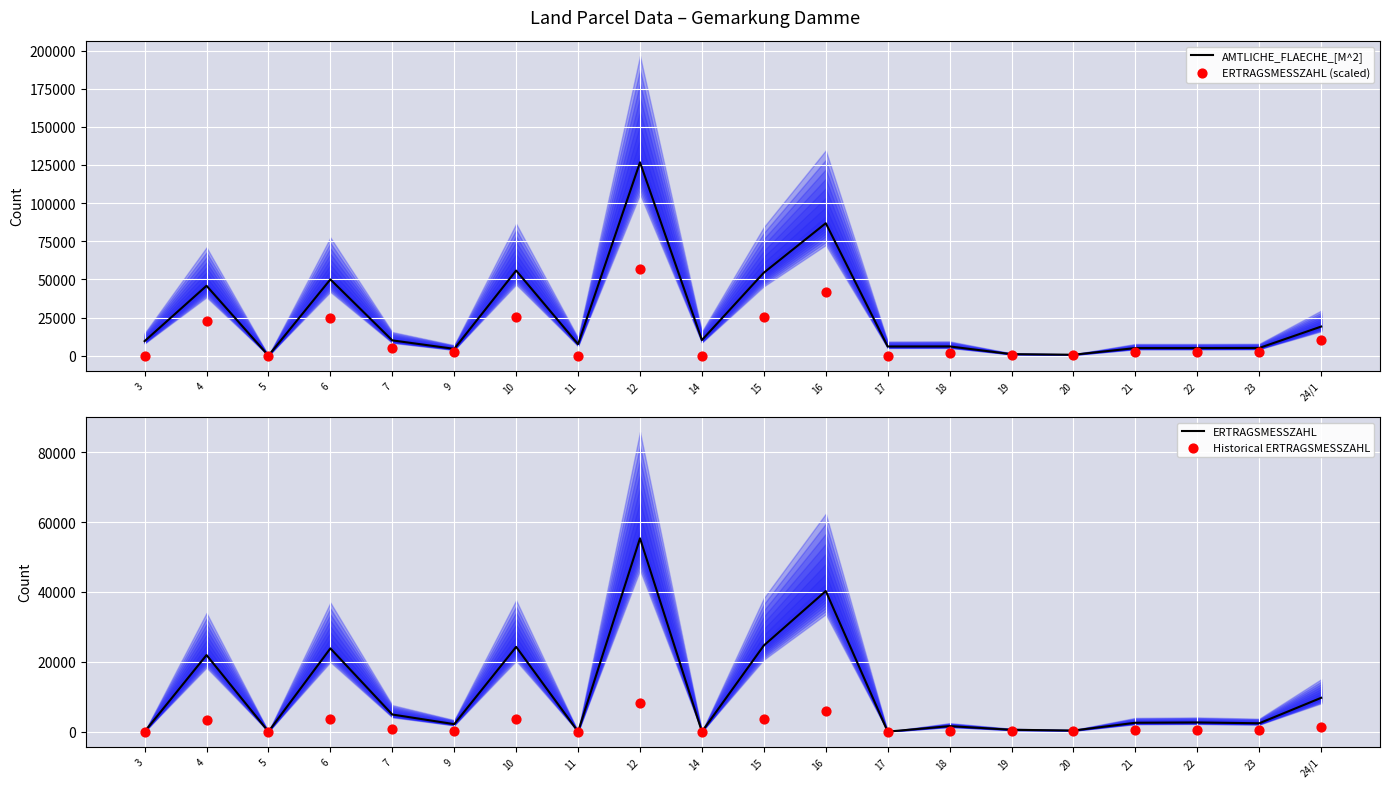

At how many categories does at least one series exceed 84499?

2